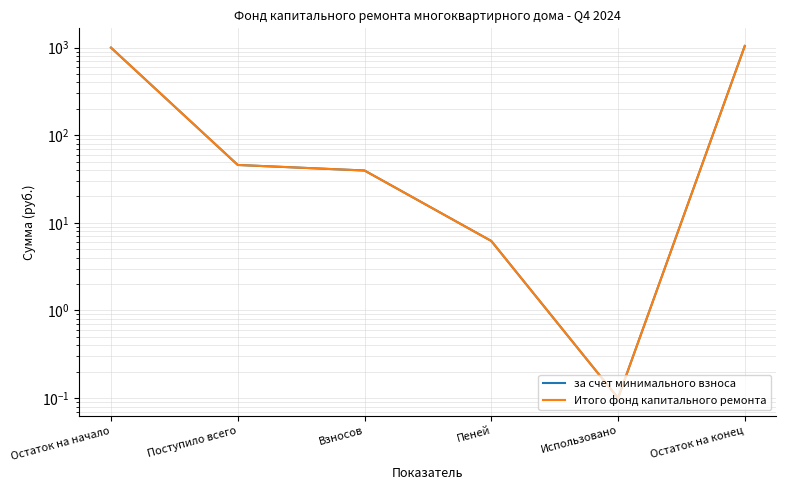

What is the smallest value displayed?

0.1